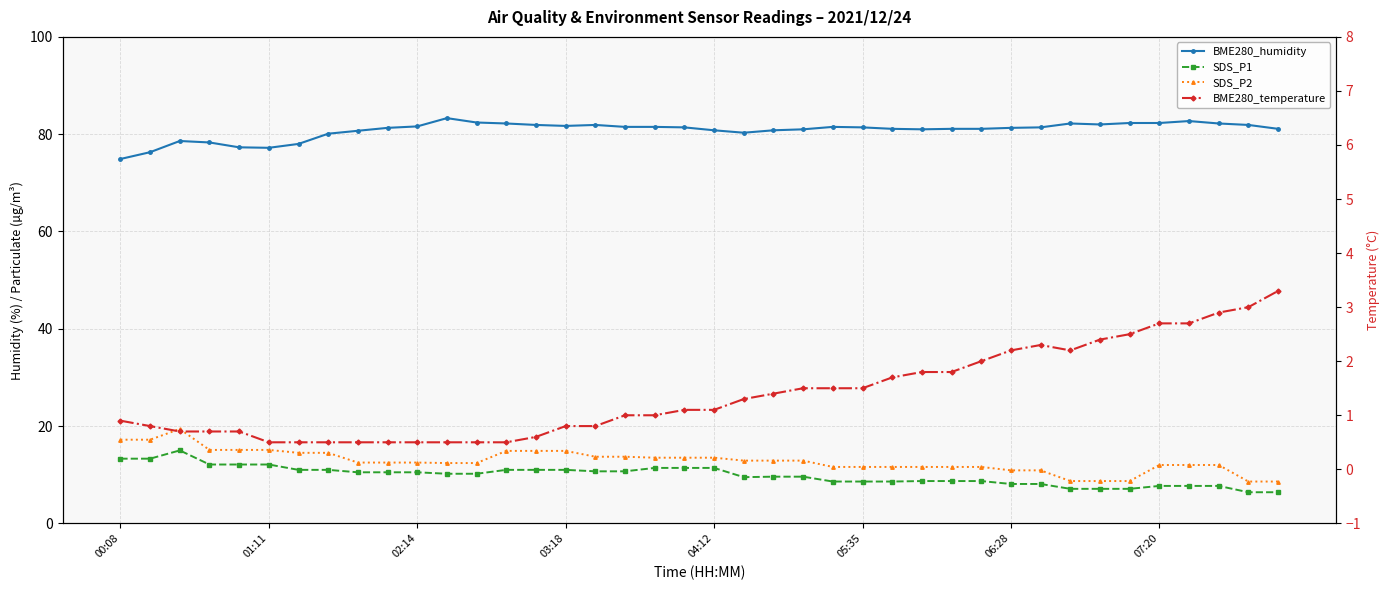

The BME280_humidity series shows 145.0 at 28. True or false?

False